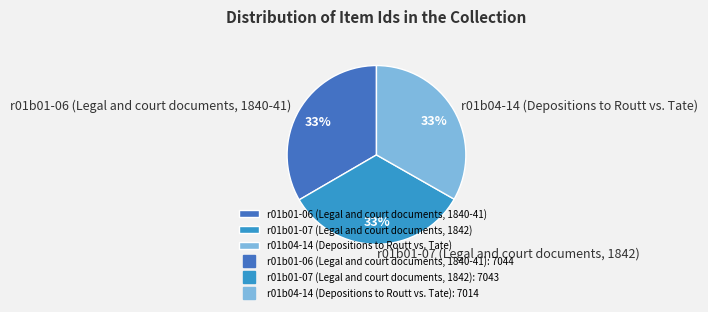

Is the sum of r01b01-06 (Legal and court documents, 1840-41) and r01b01-07 (Legal and court documents, 1842) greater than half?

Yes